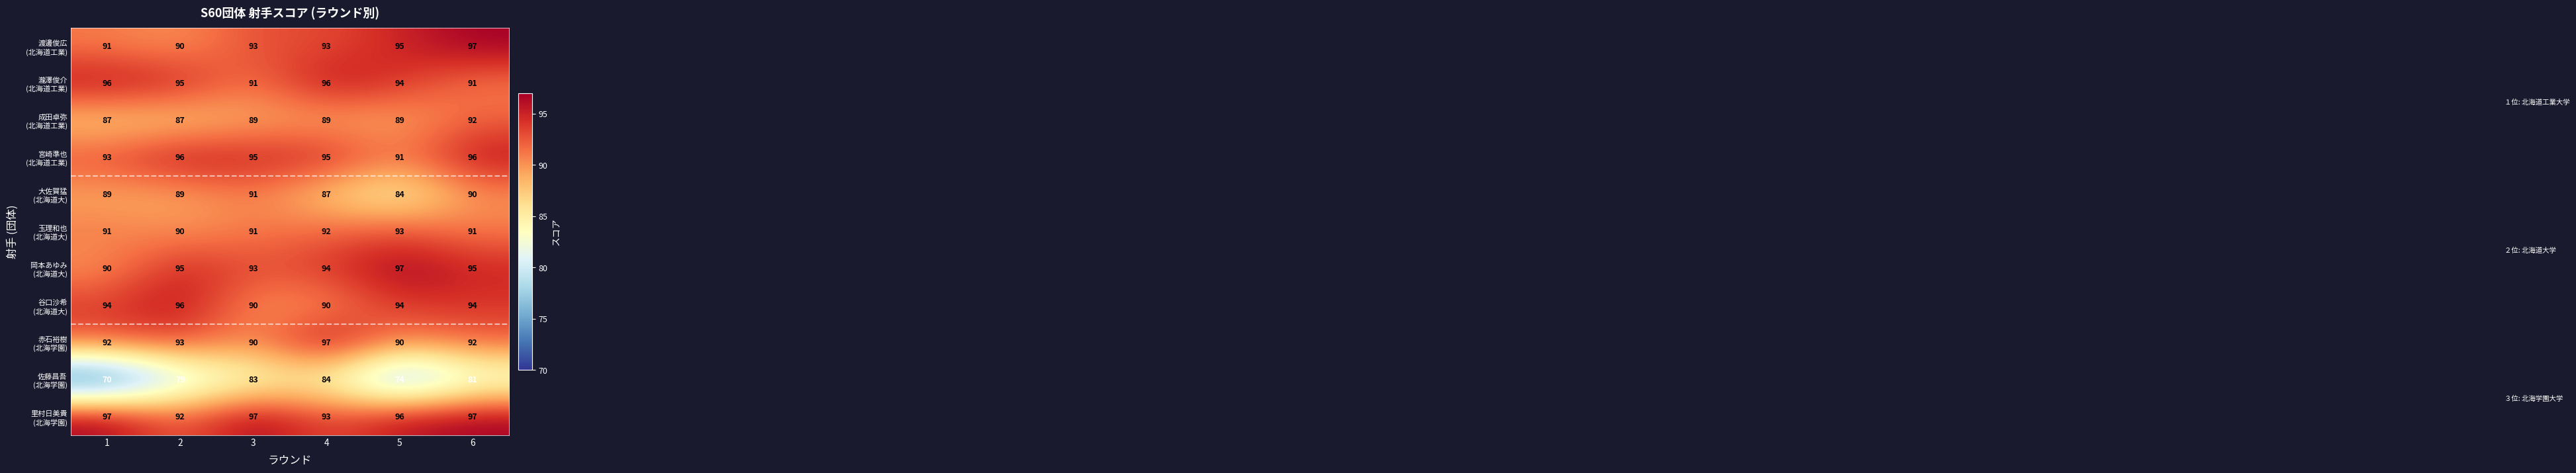

What is the minimum value shown in the chart?

70